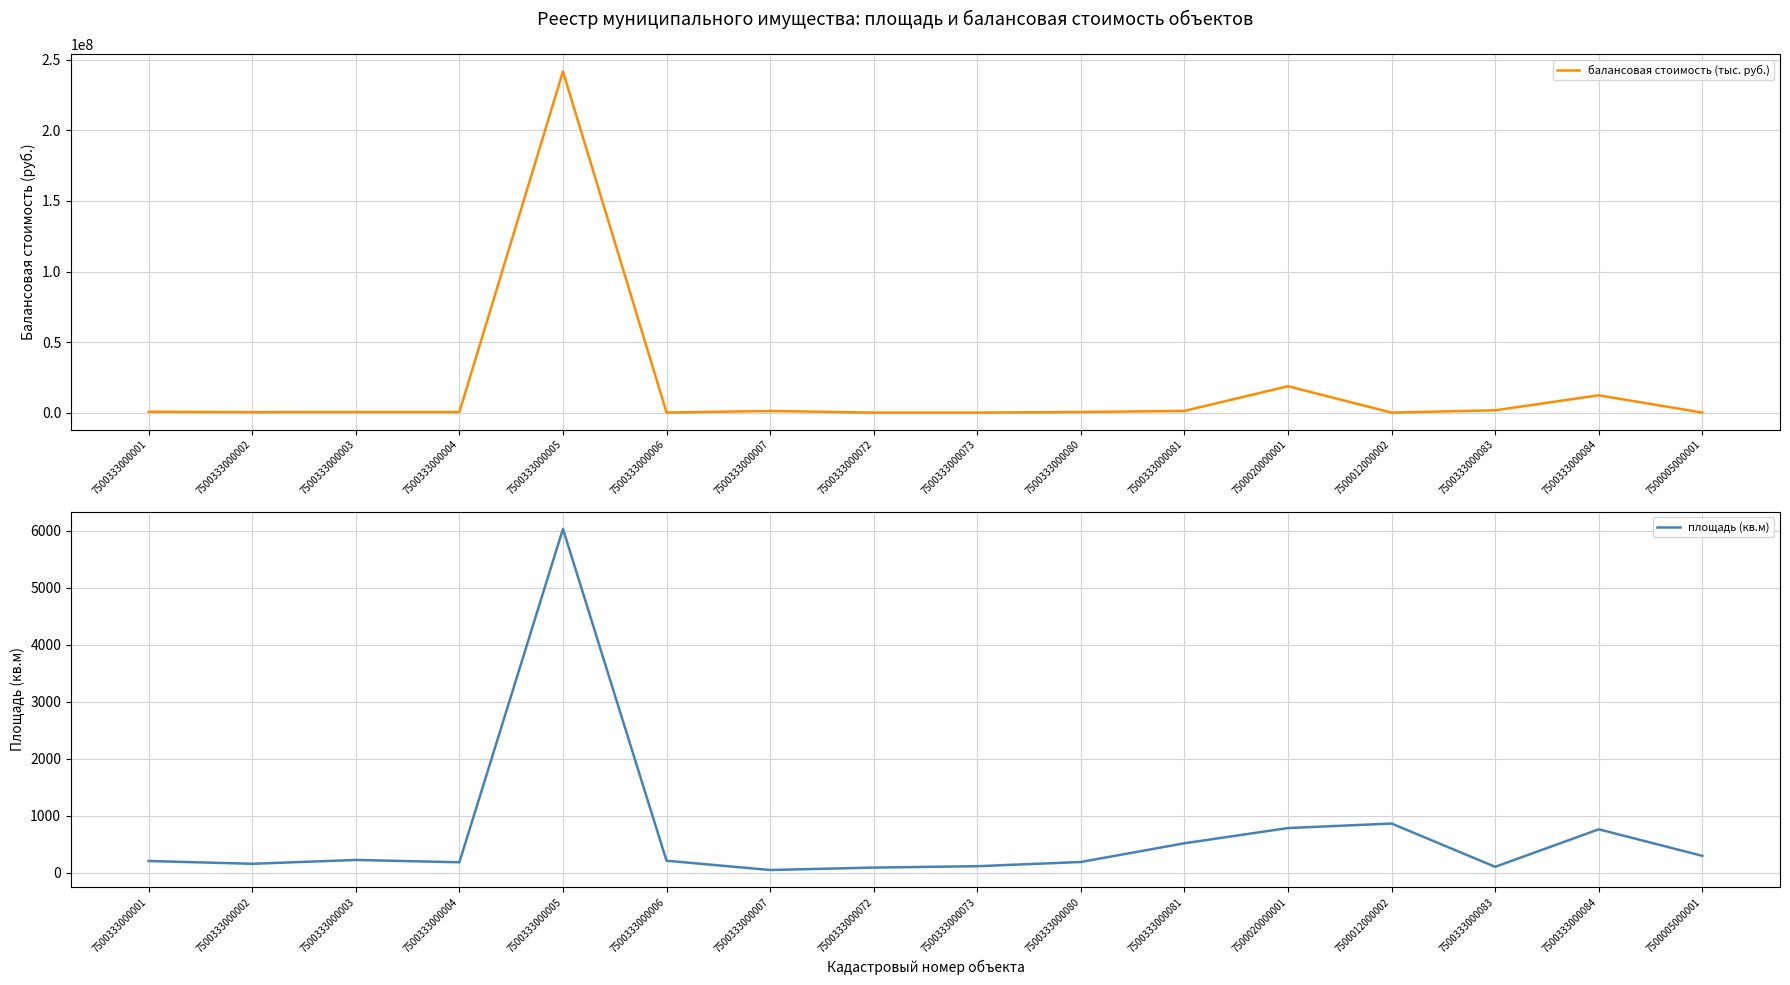

What is the label of the 11th point from the right?

7500333000006